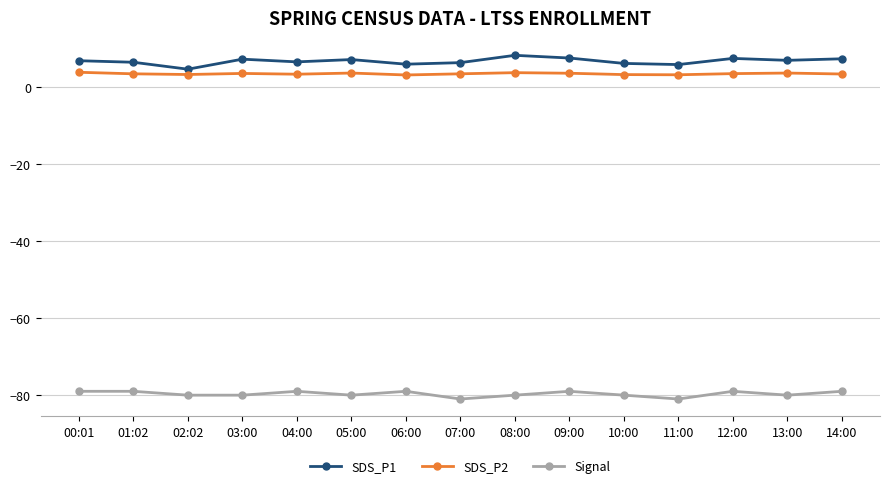

How many SDS_P2 values are between 3 and 4?

15